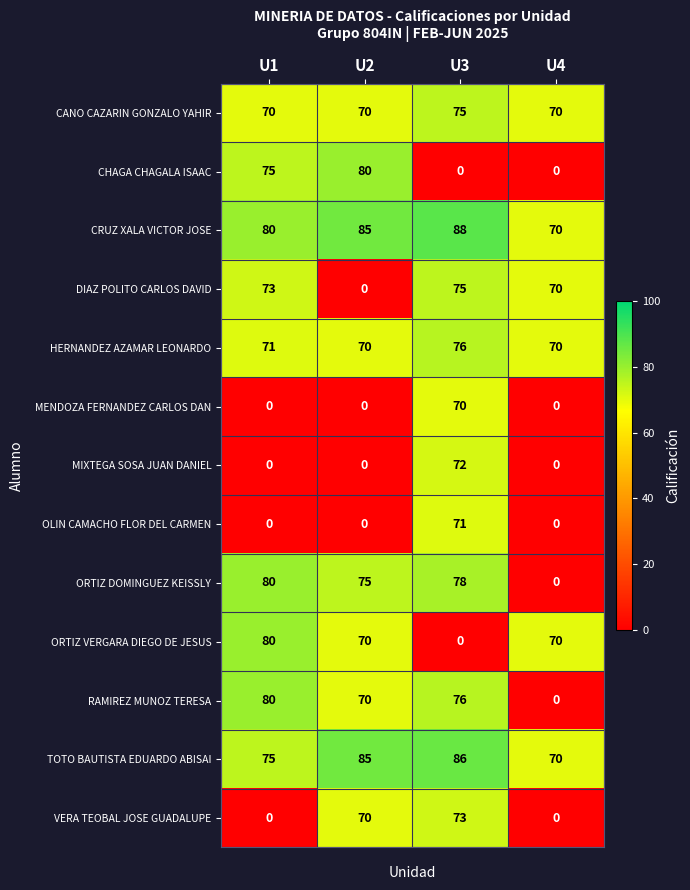

Between U3 and U4, which series saw the biggest shift?

ORTIZ DOMINGUEZ KEISSLY